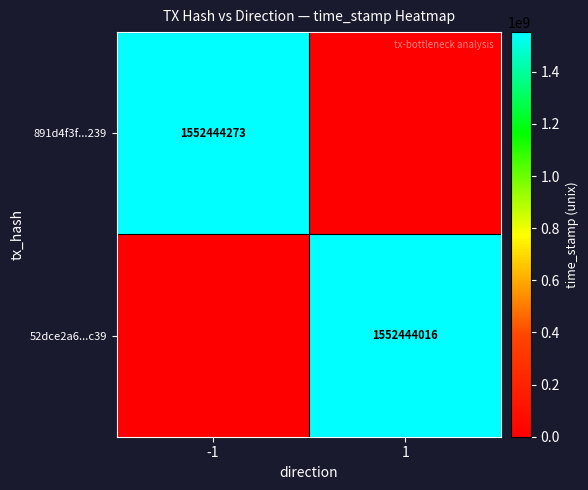

Is the value of 891d4f3f...239 at -1 greater than the value of 52dce2a6...c39 at 1?

Yes